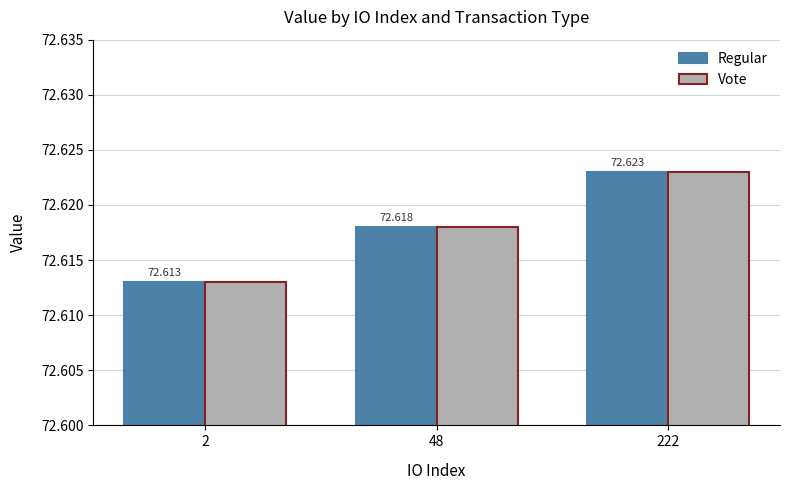

Reading left to right, list all the values displayed in this chart.

Regular: 2=72.6	48=72.6	222=72.6
Vote: 2=72.6	48=72.6	222=72.6